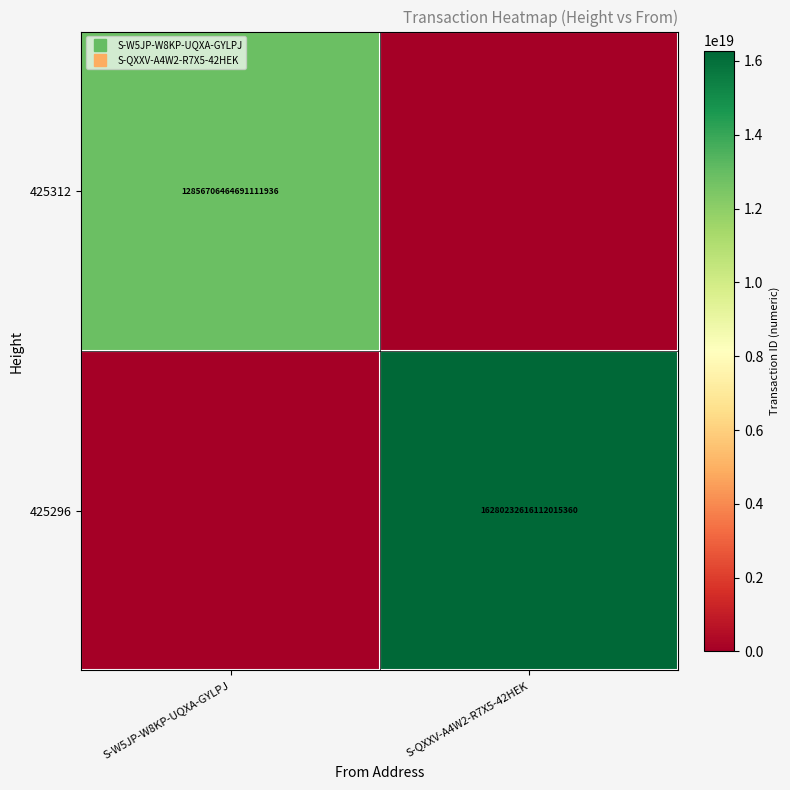

The value of 425312 at S-W5JP-W8KP-UQXA-GYLPJ is 6892939258210825216. True or false?

False